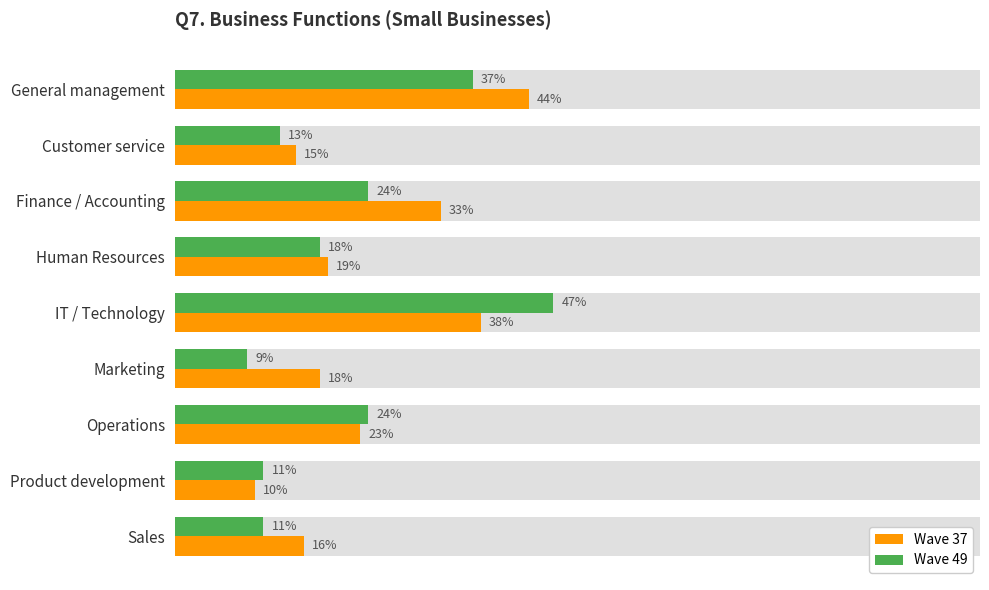

The Wave 49 series shows 0.8 at IT / Technology. True or false?

False